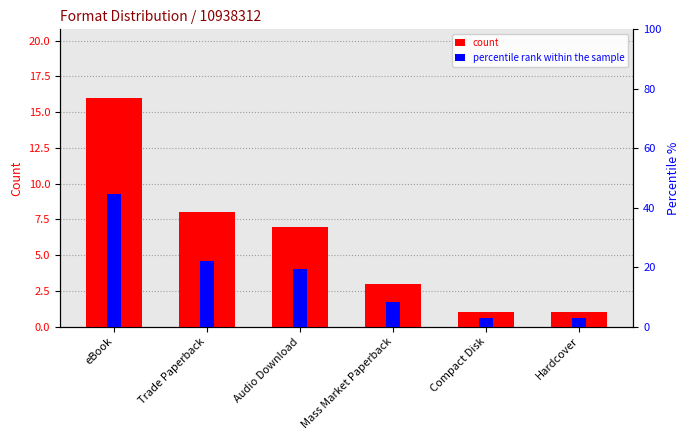

Are the bars grouped side by side (vs. stacked)?

Yes